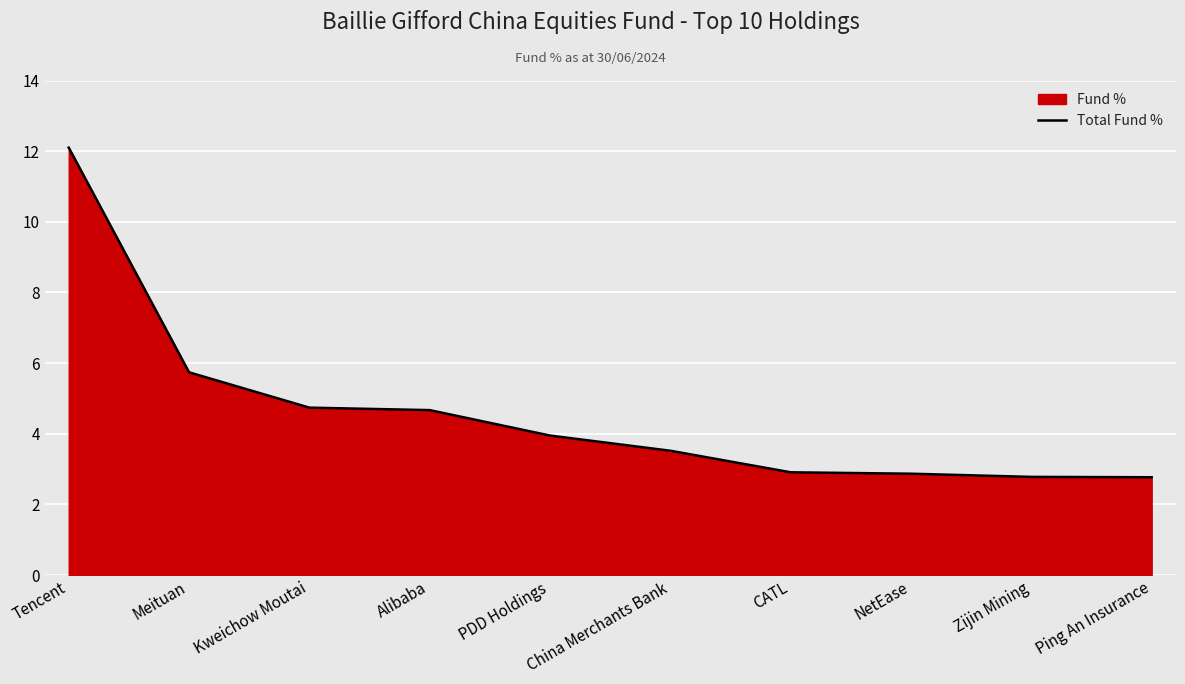

The chart shows a value of 1.5 at CATL. True or false?

False